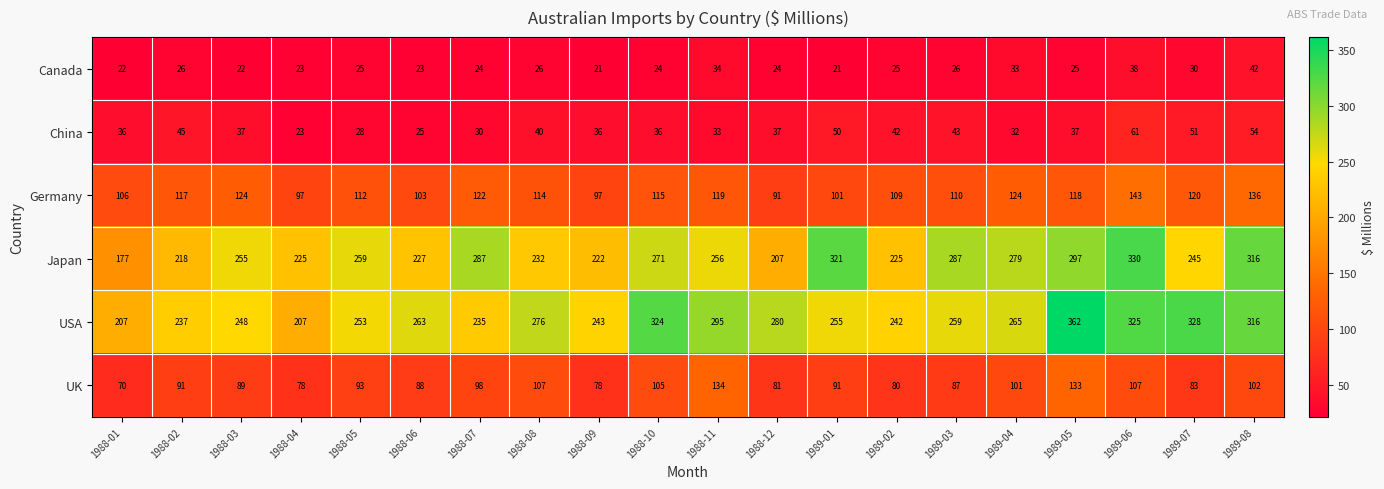

What is the sum of the Canada values at 1988-11 and 1988-10?

58